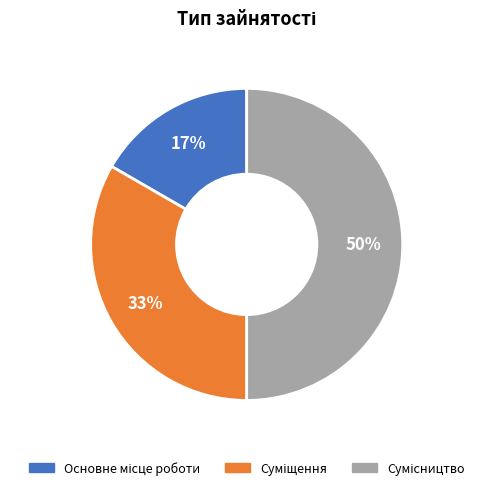

To the nearest percent, what is the average slice percentage?

33%